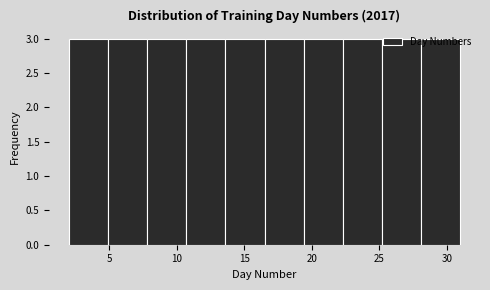

Reading left to right, transcribe this chart: for each bar, give the range it covers on the x-axis and its height. Neither the bar edges nor the heights are printed on the chart, so give them approximately, as read against the axes.

2.0 to 4.9: 3
4.9 to 7.8: 3
7.8 to 10.7: 3
10.7 to 13.6: 3
13.6 to 16.5: 3
16.5 to 19.4: 3
19.4 to 22.3: 3
22.3 to 25.2: 3
25.2 to 28.1: 3
28.1 to 31.0: 3